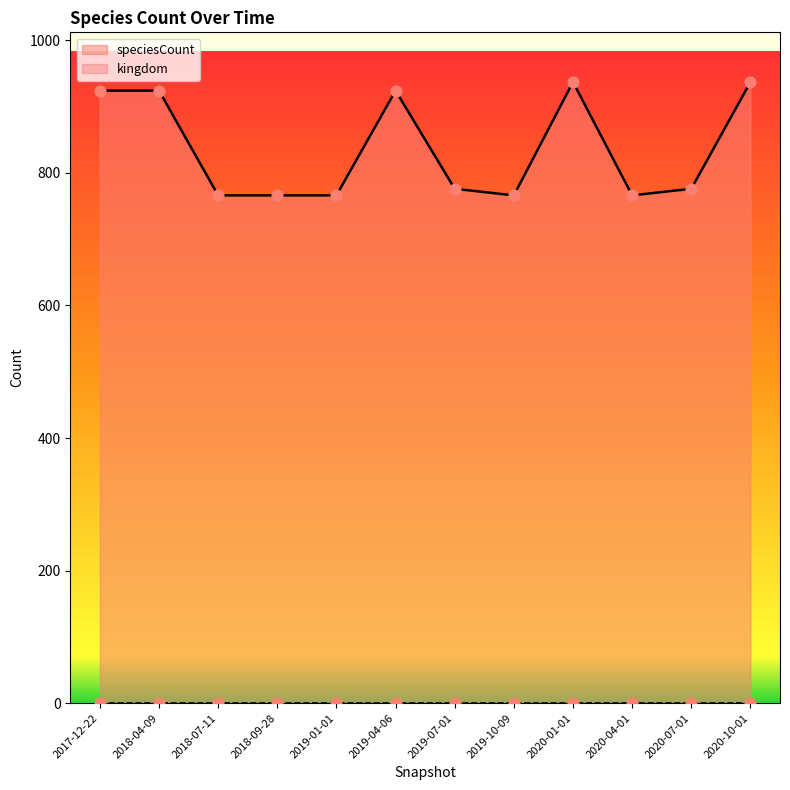

Between 2019-01-01 and 2020-04-01, which is larger?

2019-01-01